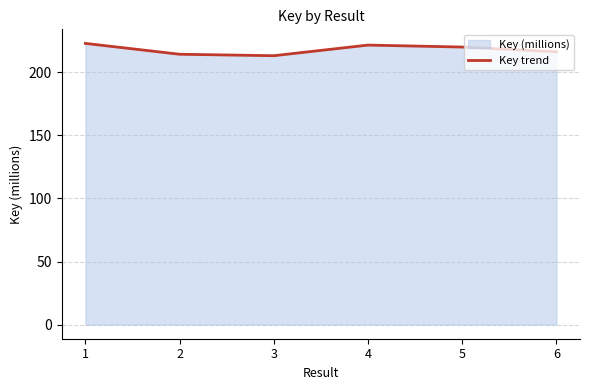

Is it true that the value at 5 is 219.9?

True